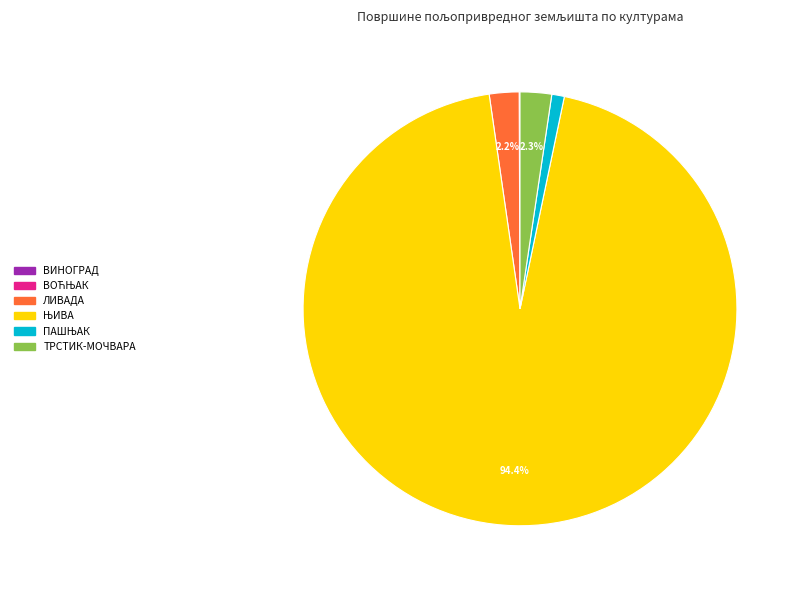

How much of the chart is everything except ЛИВАДА?

97.8%